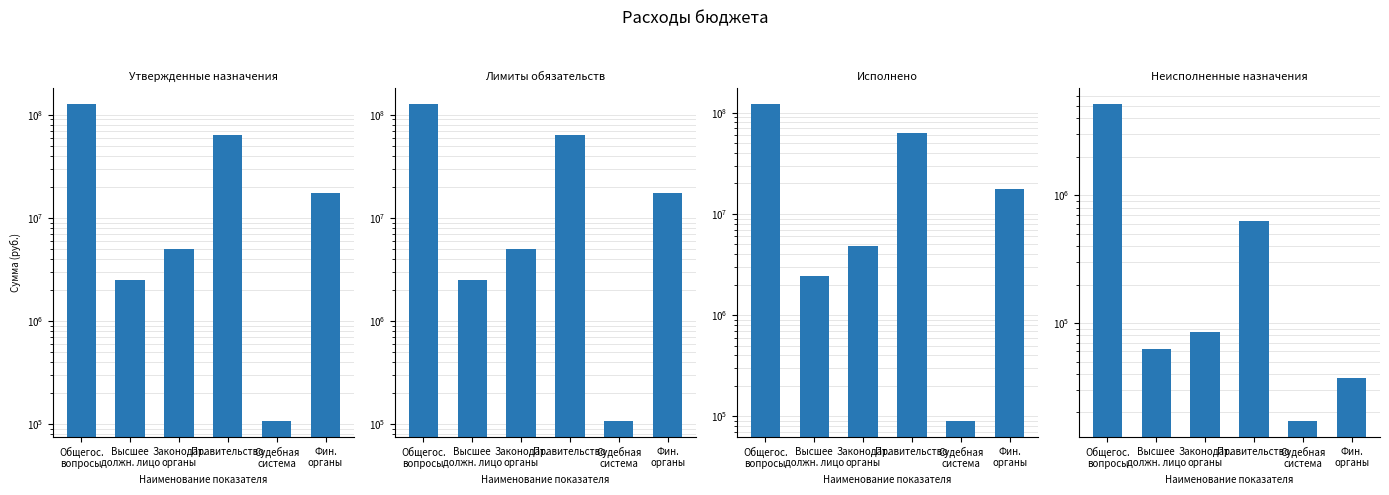

What is the maximum value for Исполнено?

121187126.9